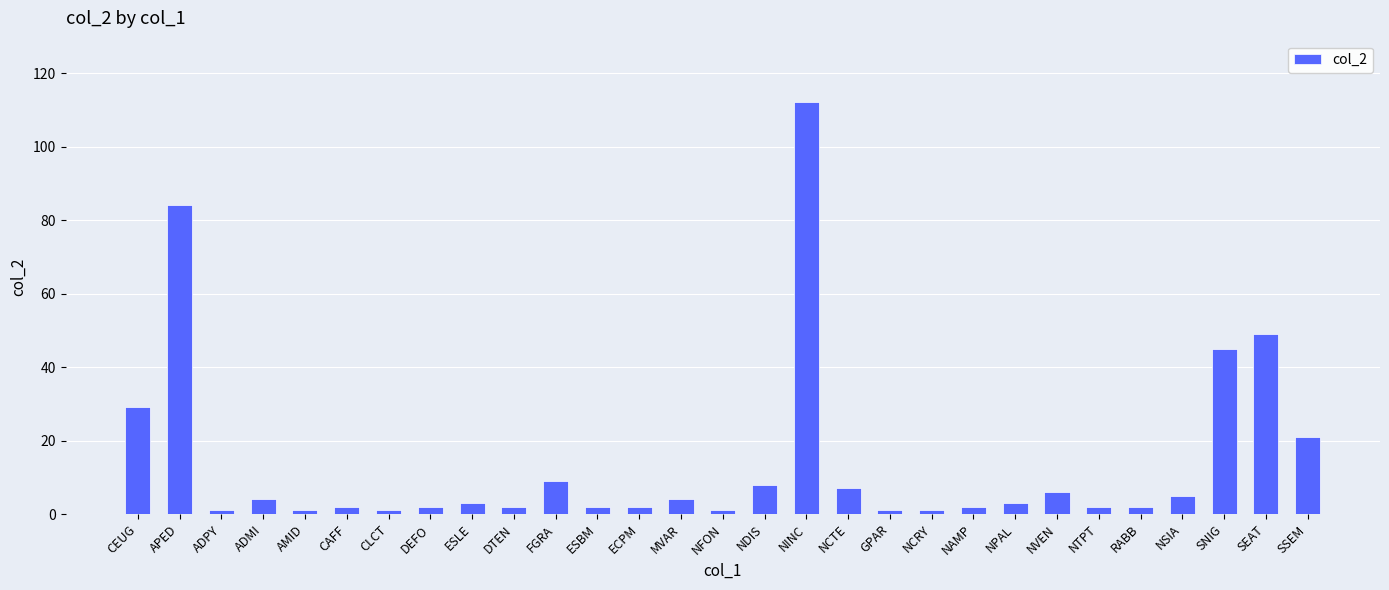

What is the label of the 28th bar from the right?

APED